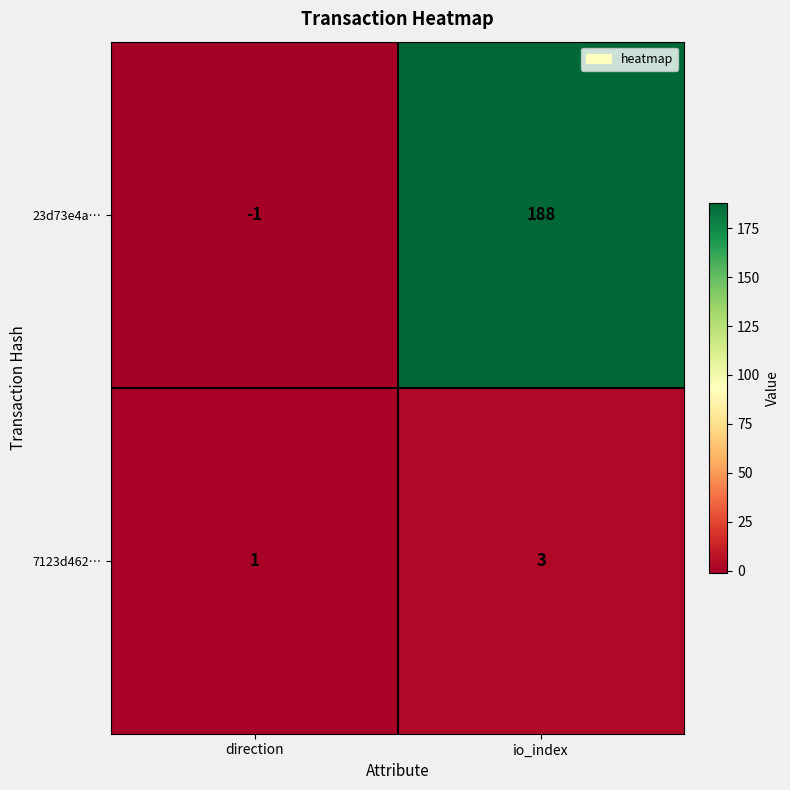

Which category has the highest value across all series?

io_index